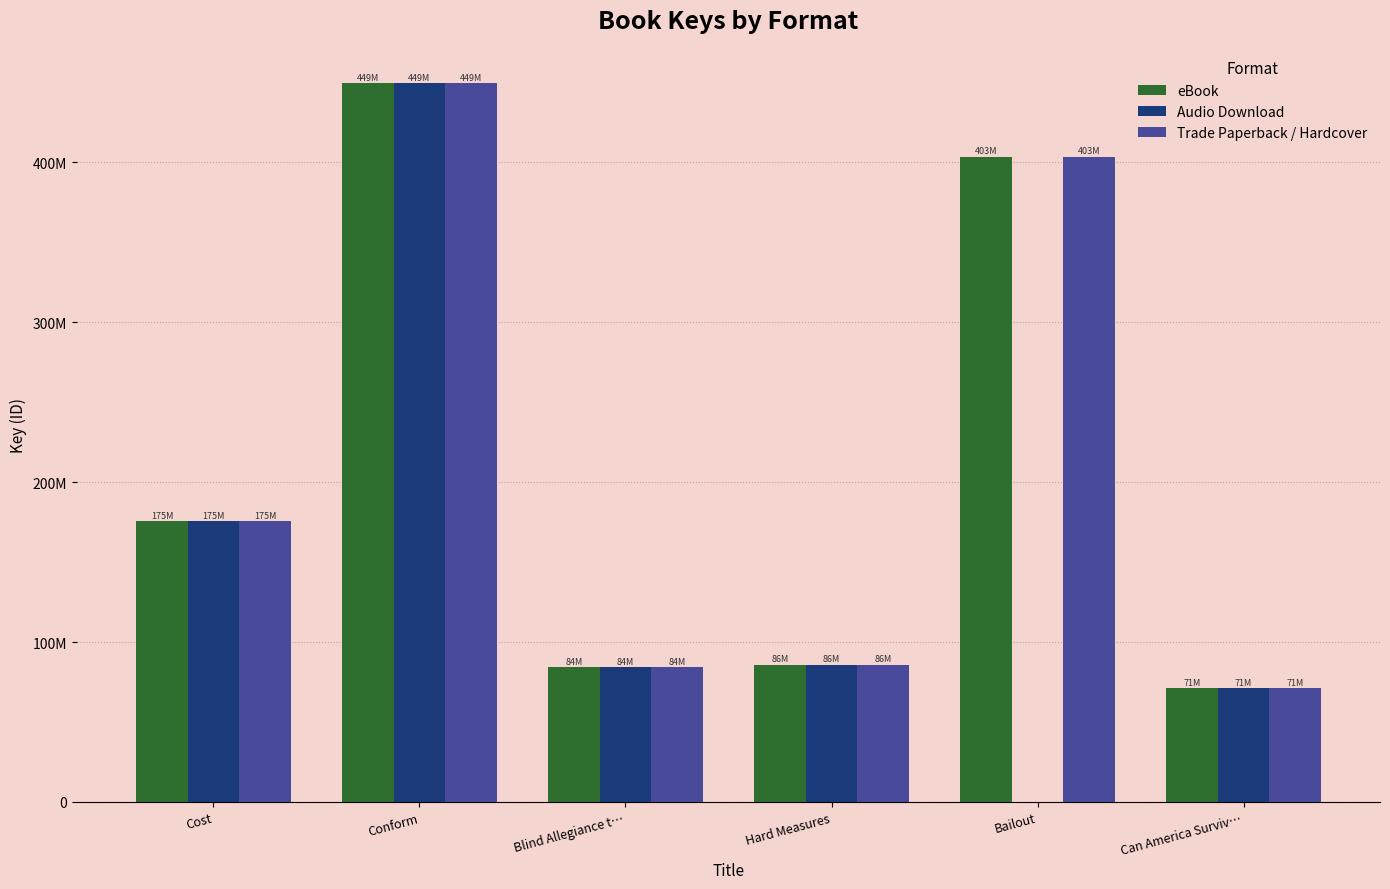

What is the label of the 5th bar from the right?

Conform